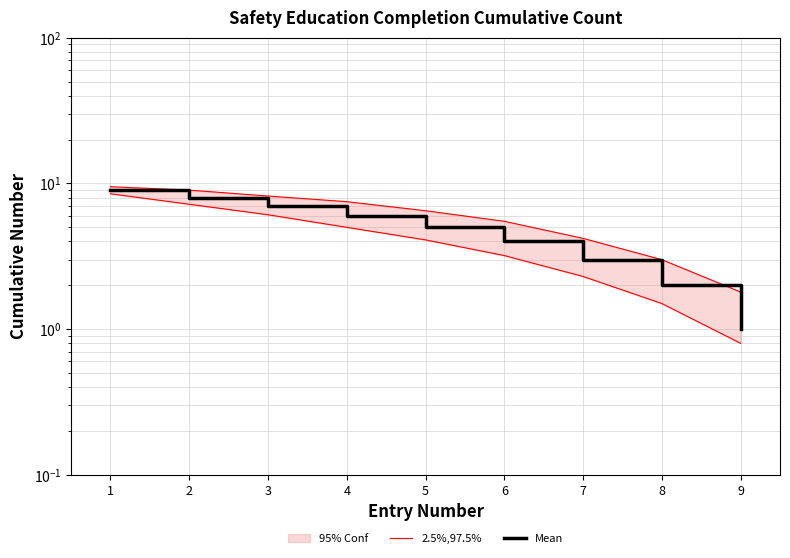

What is the difference between the highest and lowest values at 5?

0.9